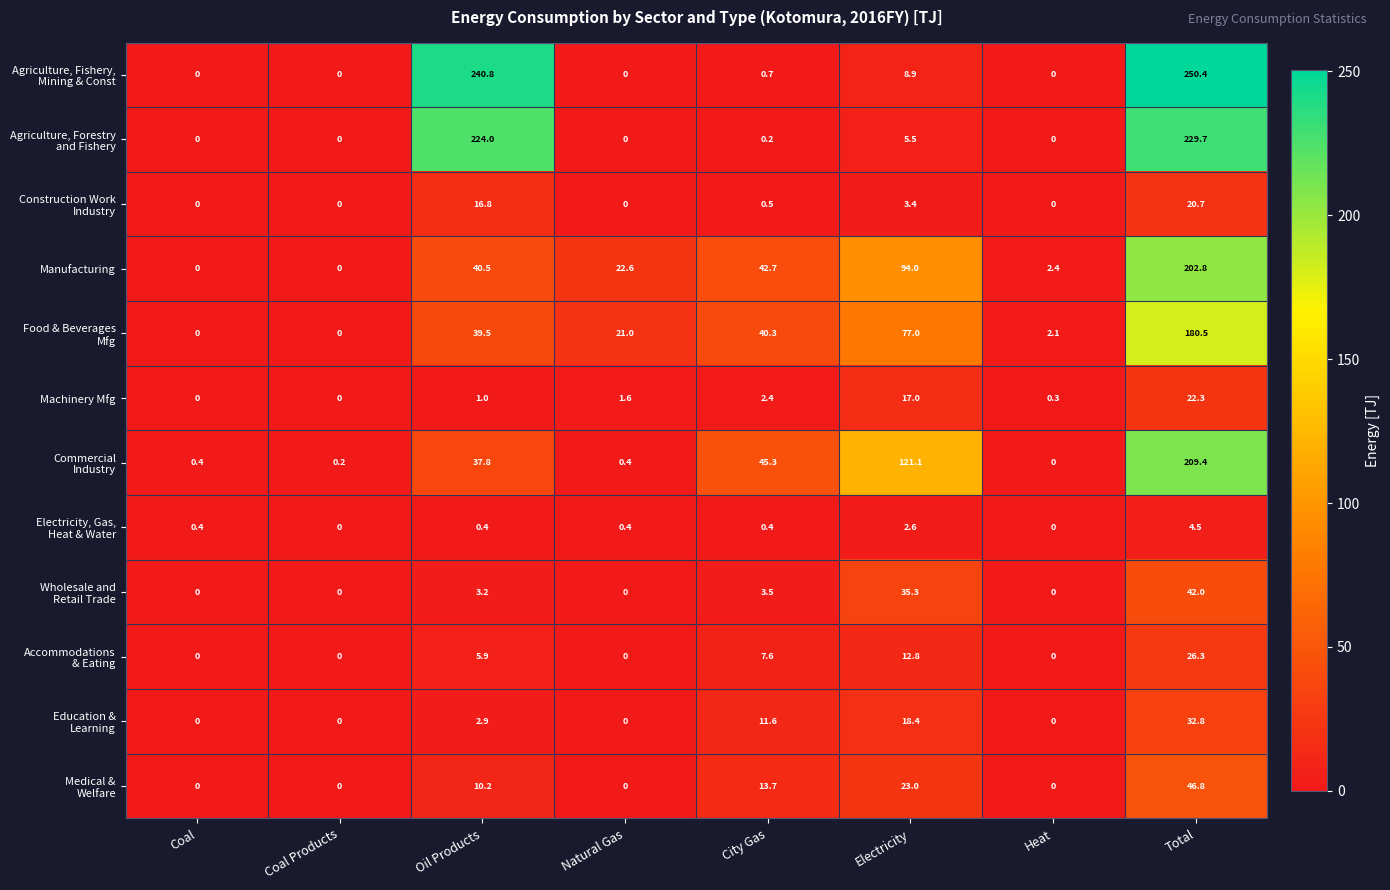

At which category does the chart reach its peak across all series?

Total